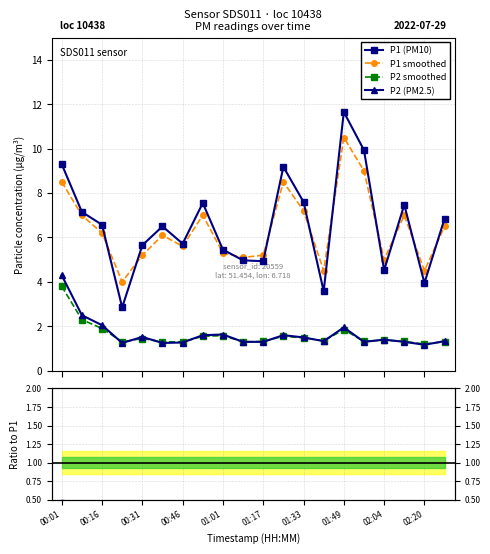

What is the value of the P2 smoothed point at the 10th from the left?

1.3